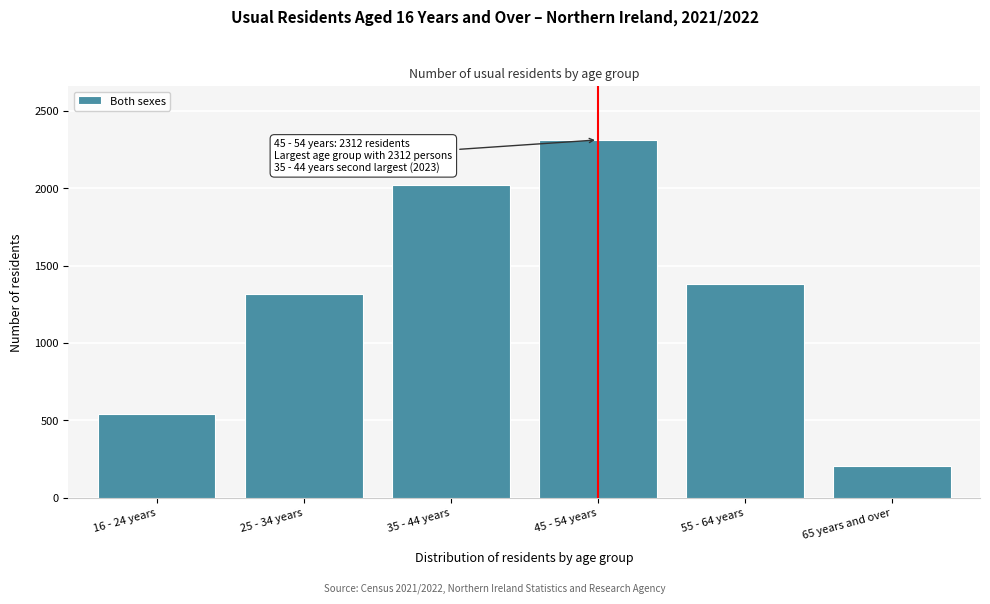

Reading left to right, extract all data points from this chart.

16 - 24 years=541	25 - 34 years=1319	35 - 44 years=2023	45 - 54 years=2312	55 - 64 years=1378	65 years and over=204